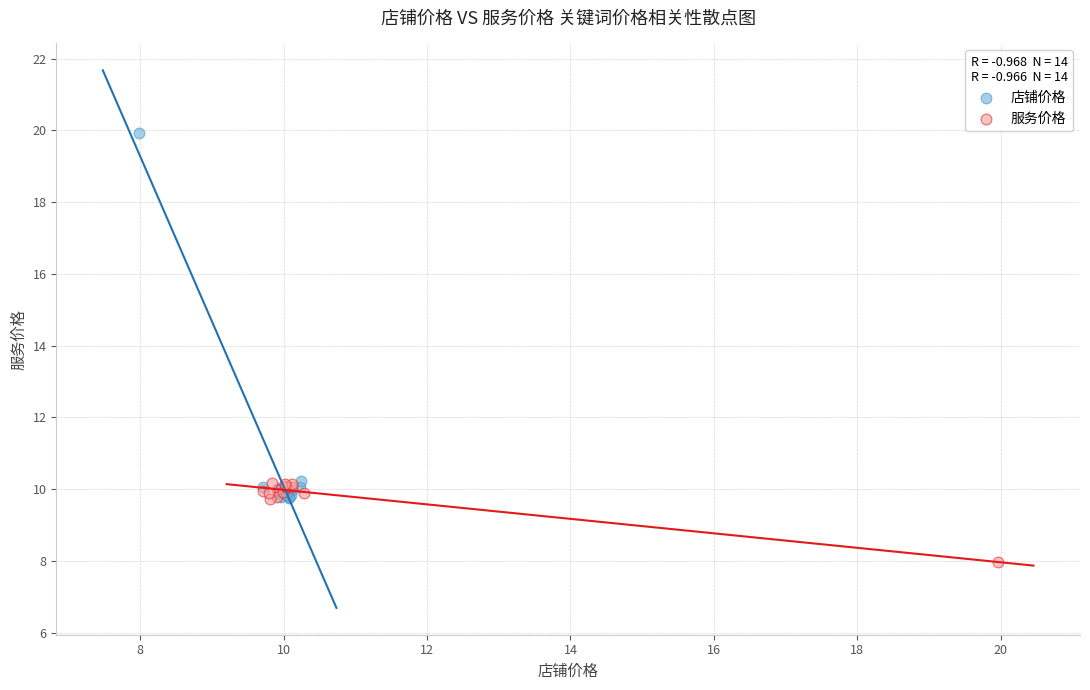

Which series has the largest Y range (max minus min)?

店铺价格